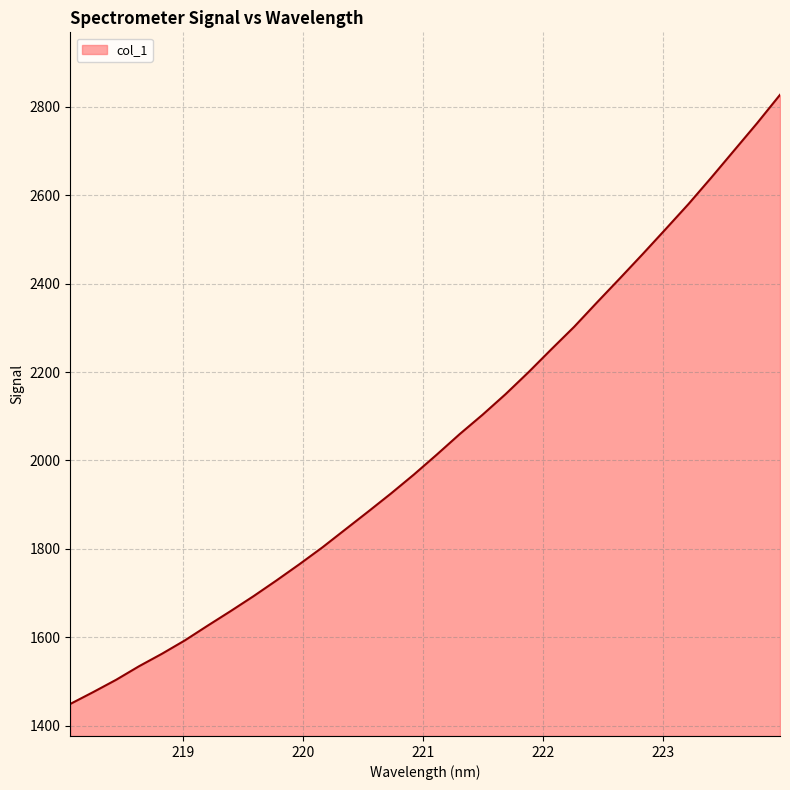

What is the minimum value shown in the chart?

1449.0